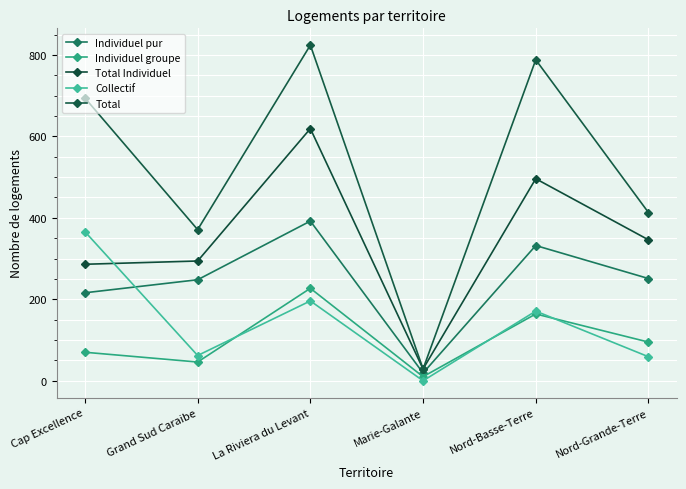

What is the label of the 3rd point from the left?

La Riviera du Levant